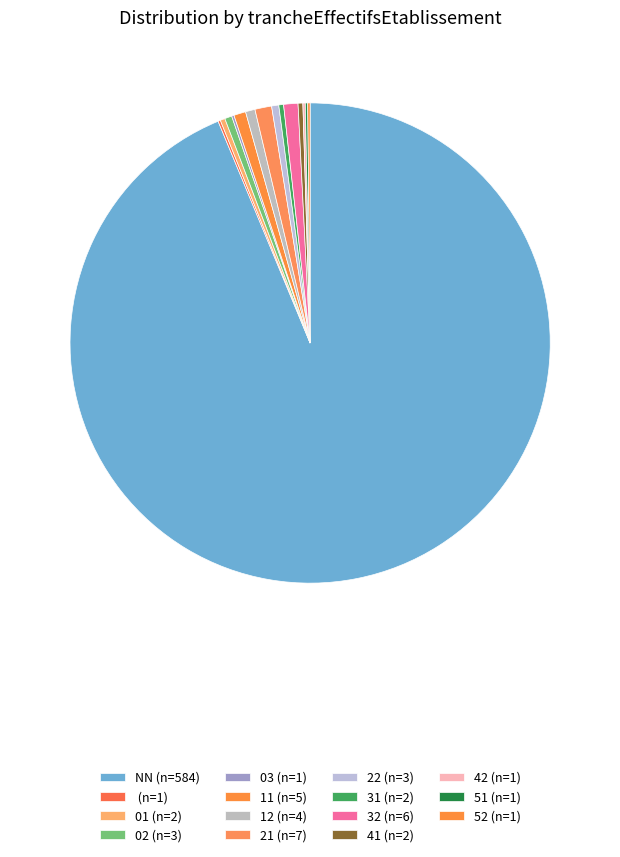

Which category has the biggest portion of the pie?

NN